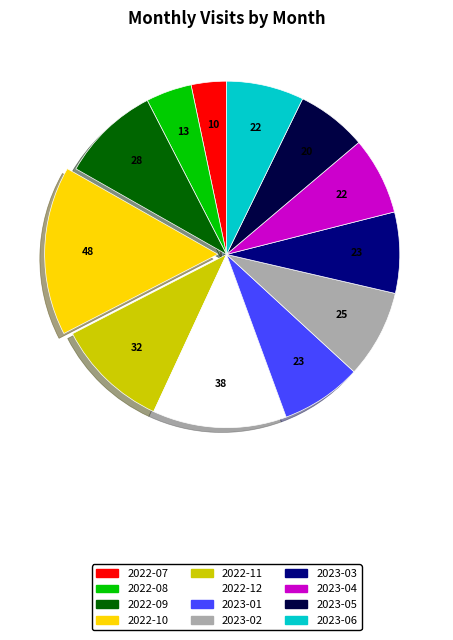

Is there any slice that represents more than half of the pie?

No